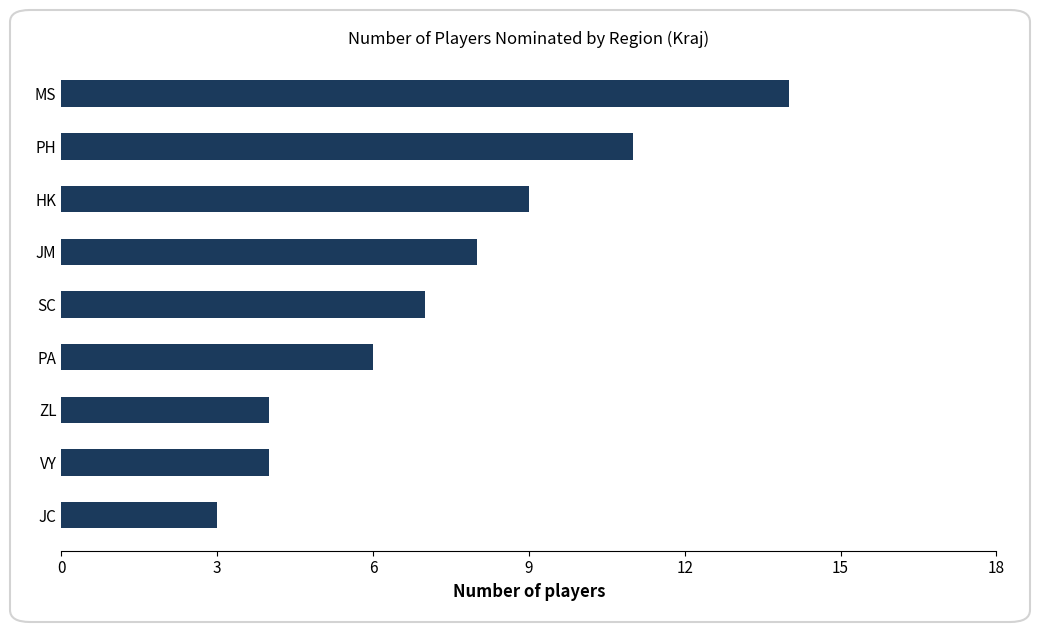

Reading top to bottom, list all the values displayed in this chart.

14	11	9	8	7	6	4	4	3